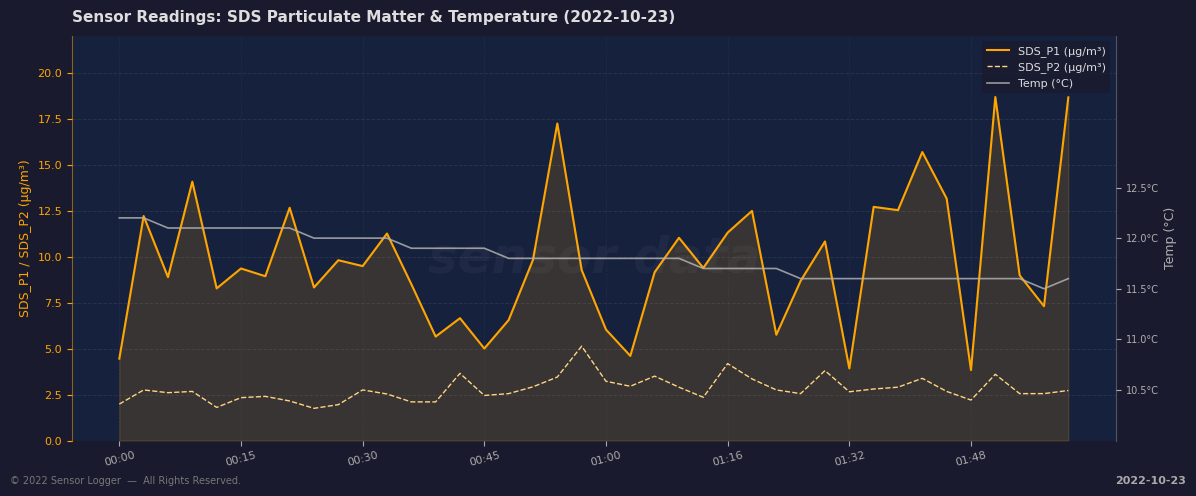

Which series has the largest range (max minus min)?

SDS_P1 (µg/m³)